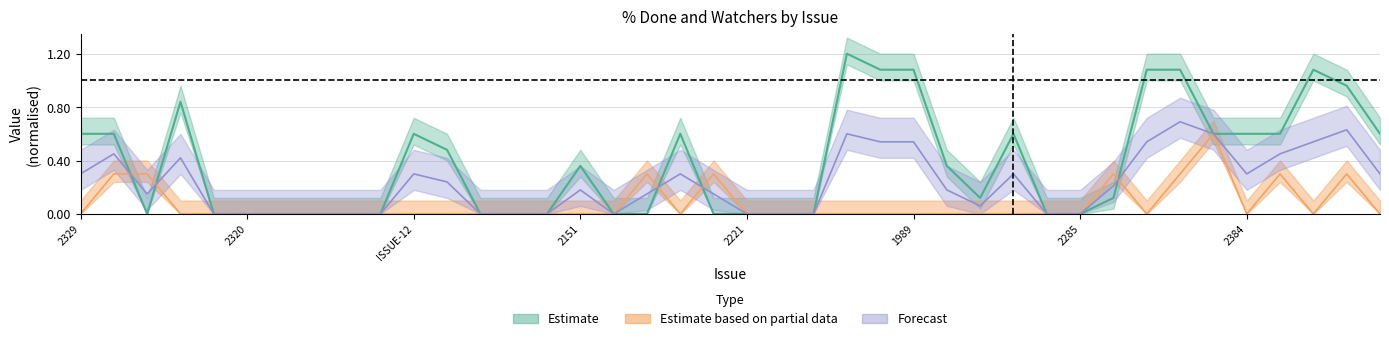

At which label is watchers closest to 0?

2329